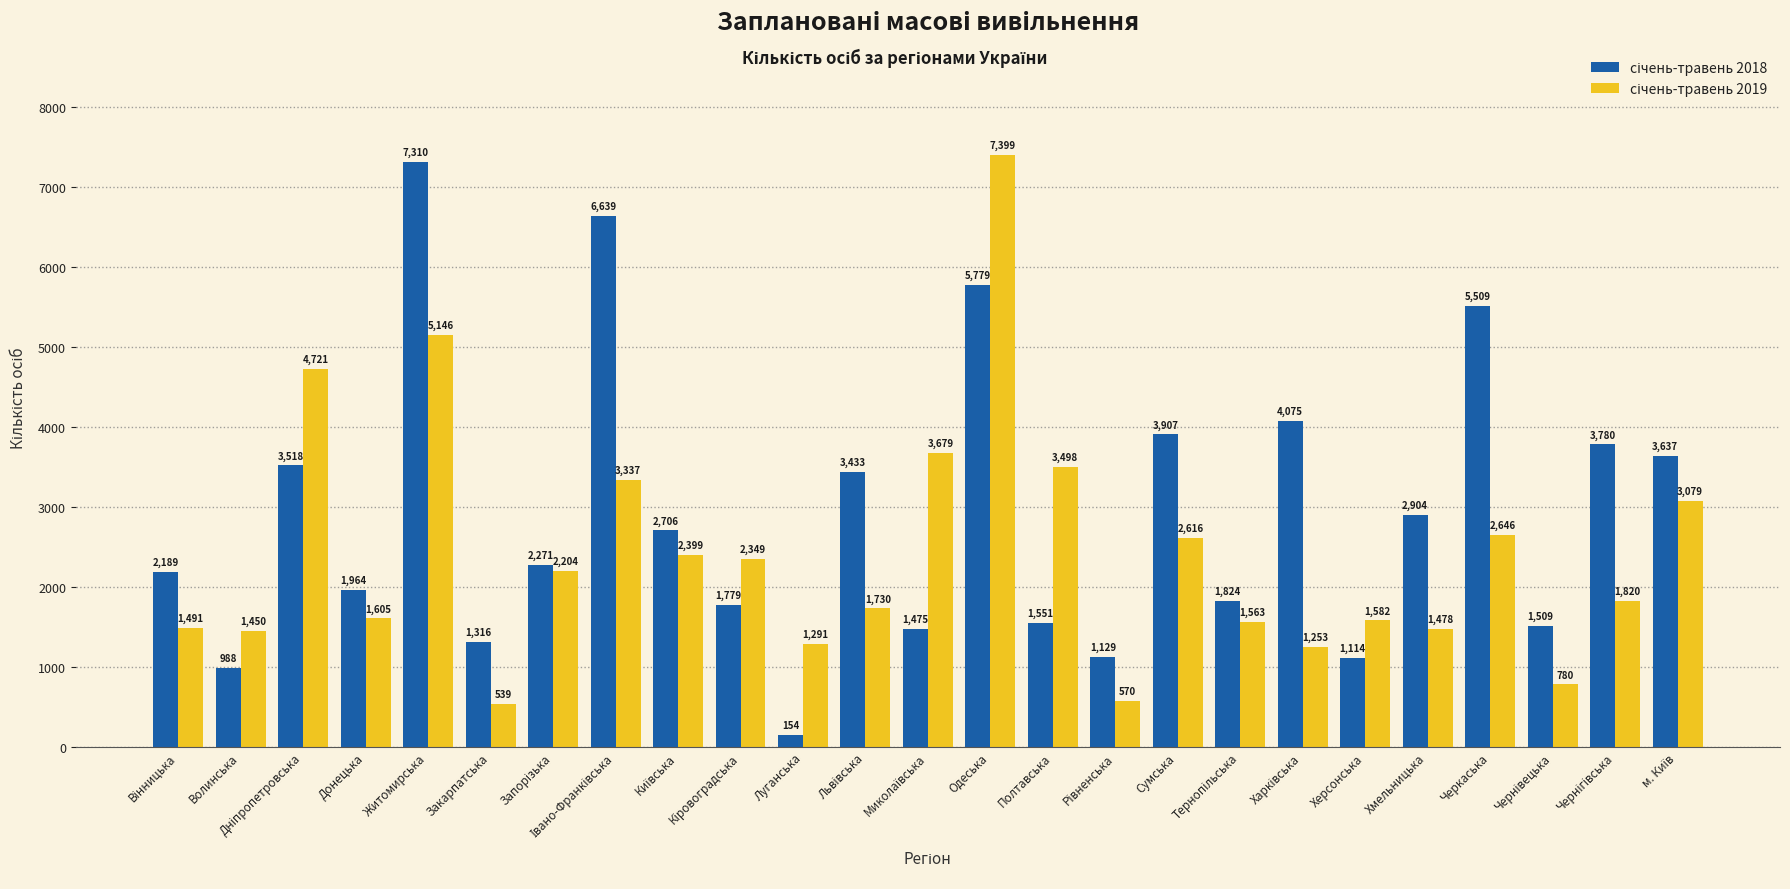

What position from the right is Донецька?

22